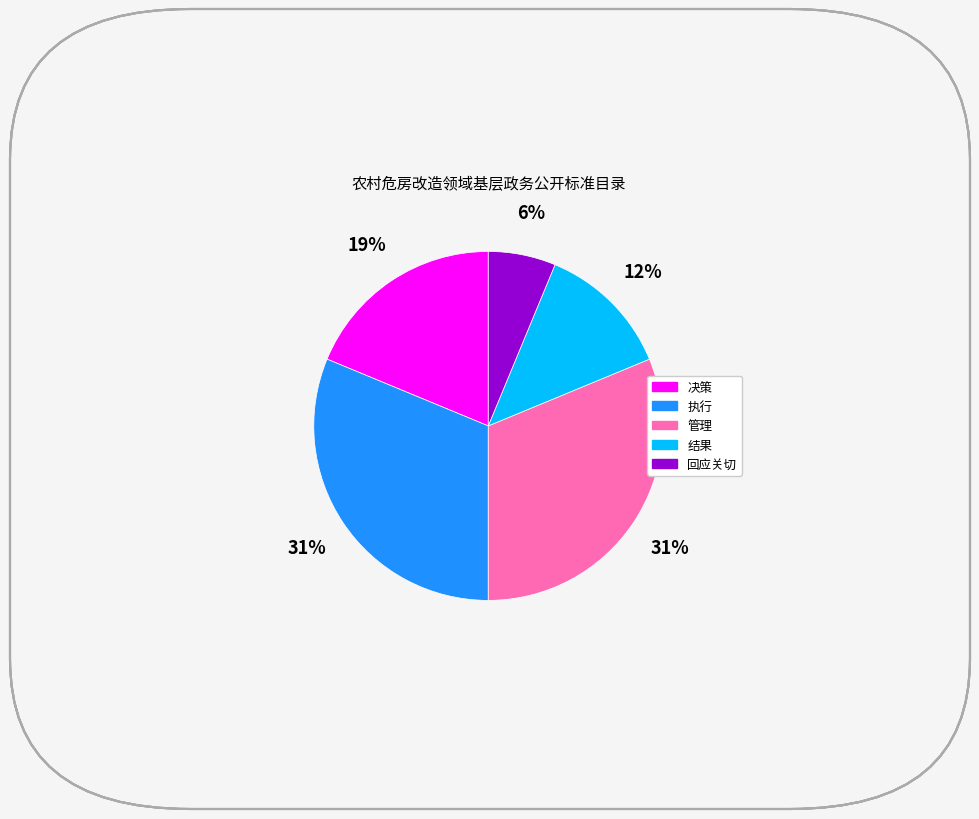

Do 结果 and 管理 together represent more than half of the pie?

No